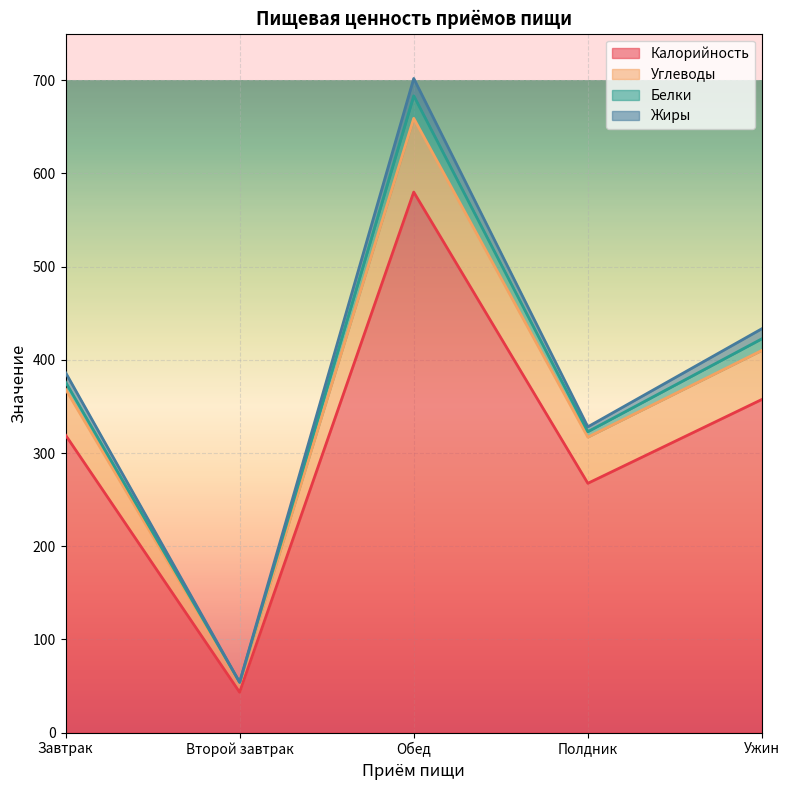

At which category is the sum across all series the highest?

Обед